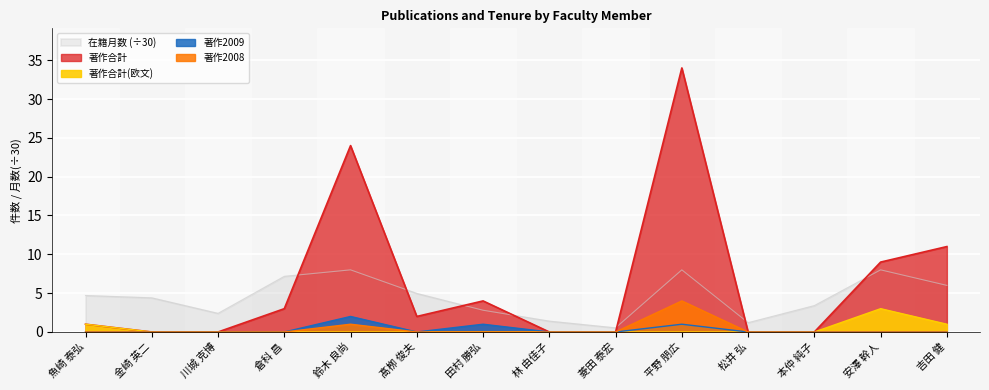

True or false: 著作2009 and 著作2008 intersect in this chart.

False